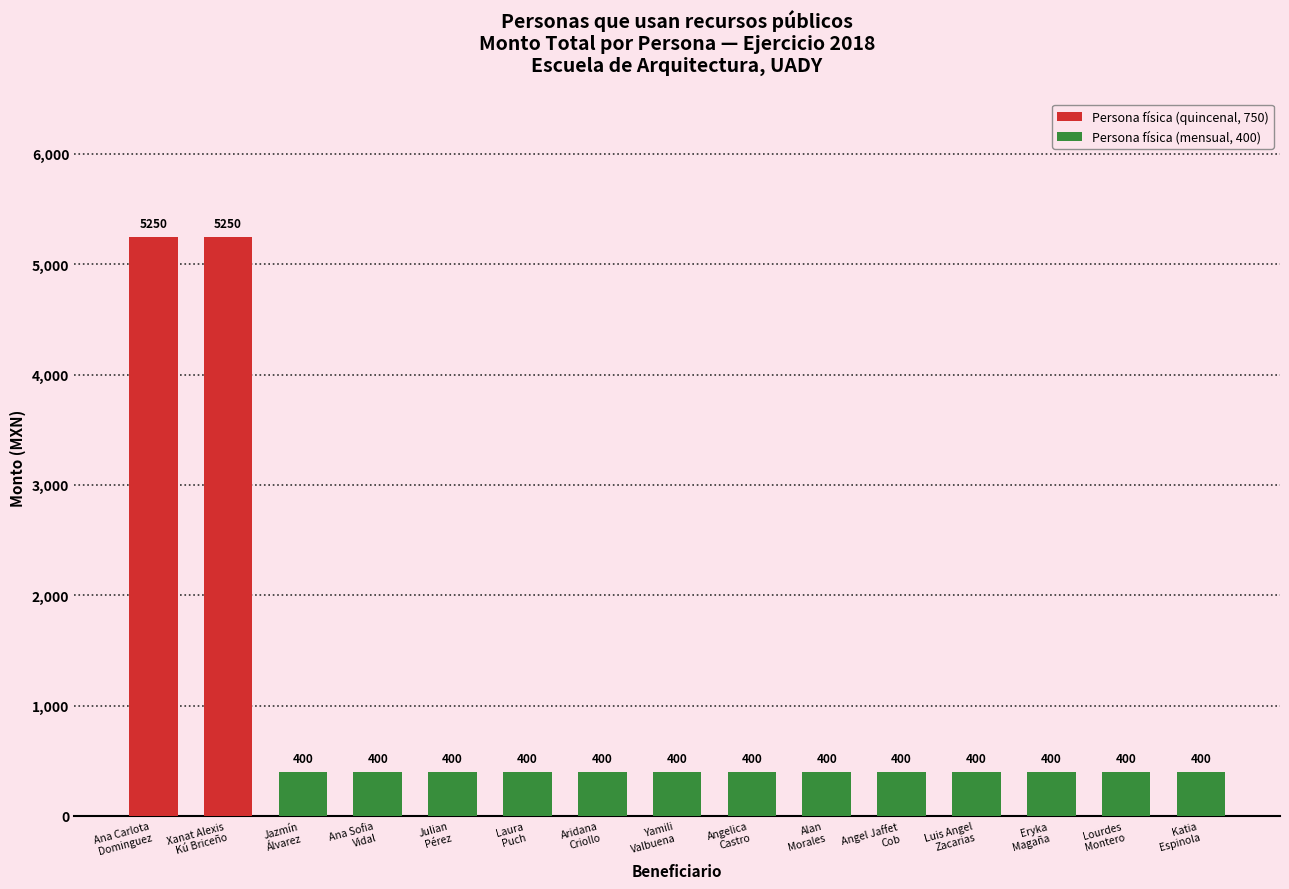

Reading left to right, list all the values displayed in this chart.

Persona física (quincenal, 750): 5250	5250	0	0	0	0	0	0	0	0	0	0	0	0	0
Persona física (mensual, 400): 0	0	400	400	400	400	400	400	400	400	400	400	400	400	400